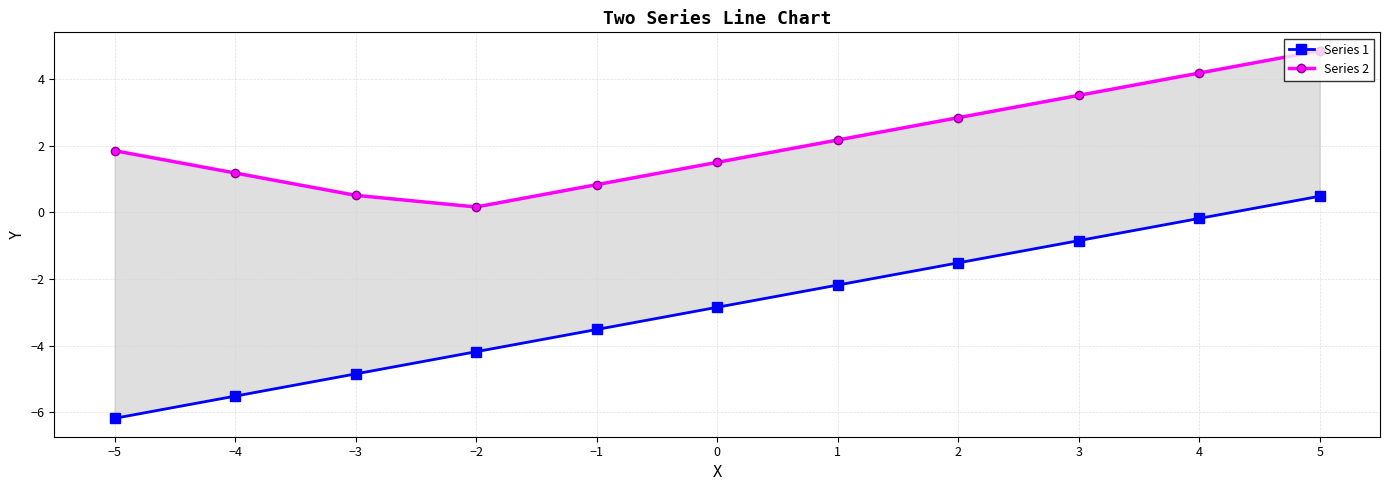

Reading right to left, what are all the values shown in this chart?

Series 1: 0.5	-0.2	-0.9	-1.5	-2.2	-2.9	-3.5	-4.2	-4.8	-5.5	-6.2
Series 2: 4.8	4.2	3.5	2.8	2.2	1.5	0.8	0.2	0.5	1.2	1.9